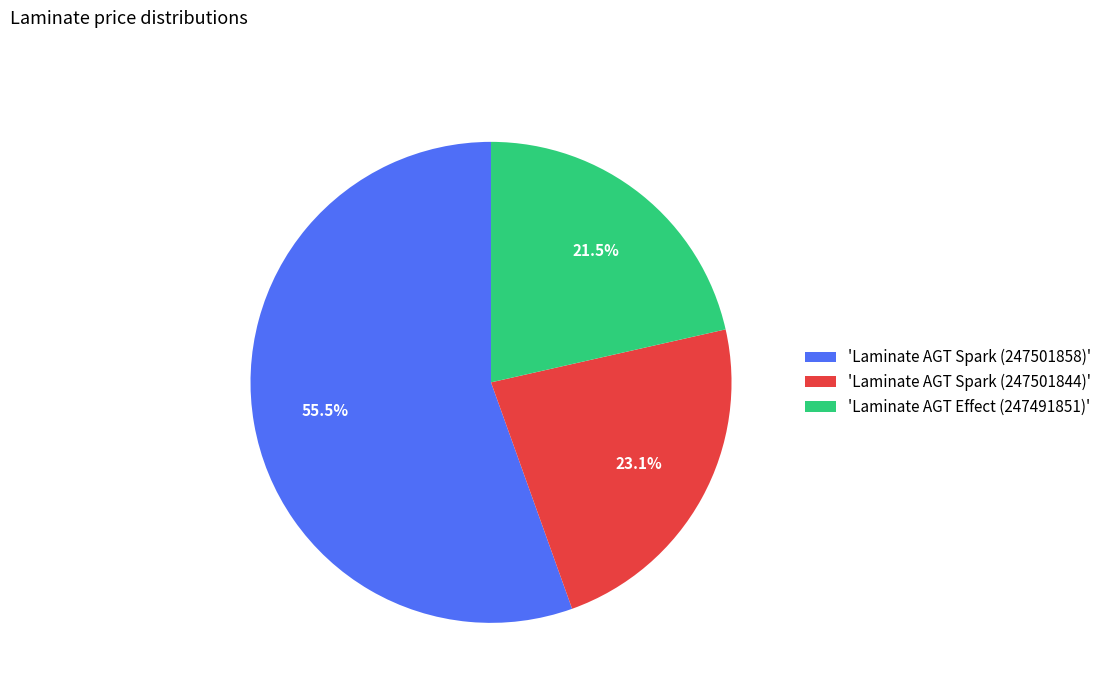

Does any single category account for the majority?

Yes